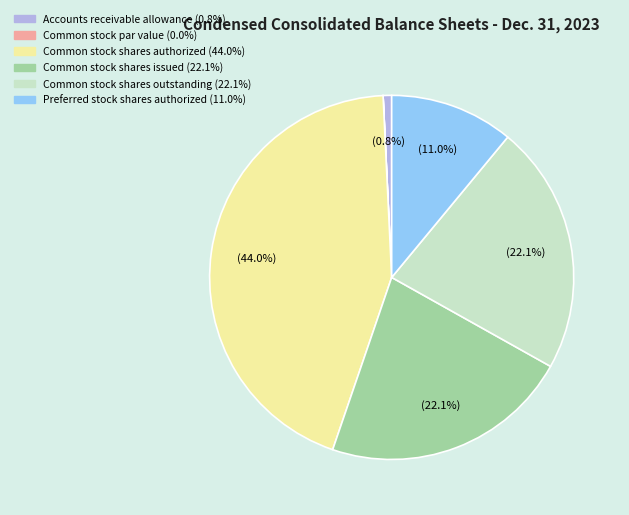

What portion of the pie excludes Preferred stock shares authorized?

89.0%